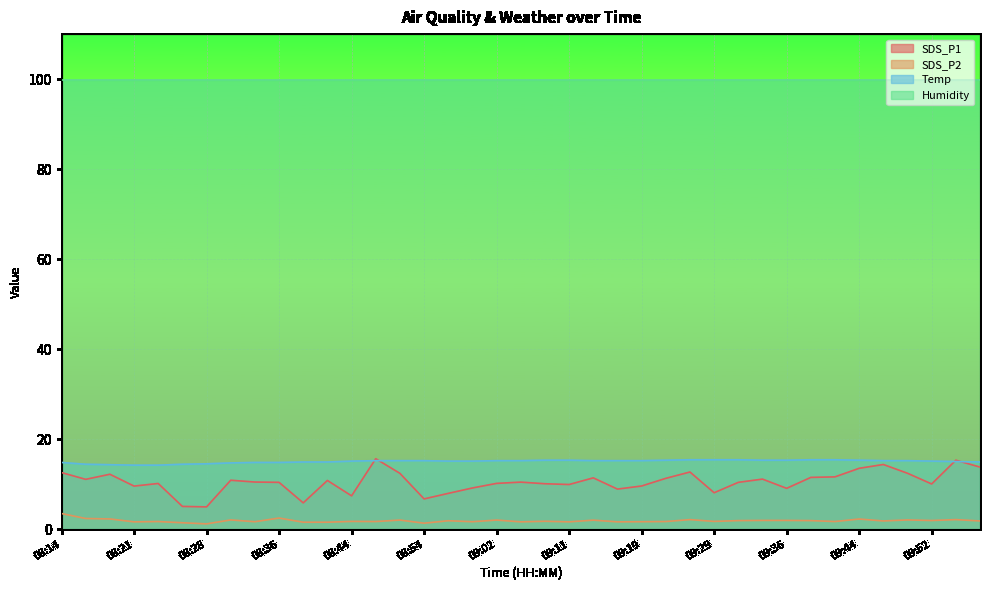

Between 08:16 and 08:57, which is larger?

08:16